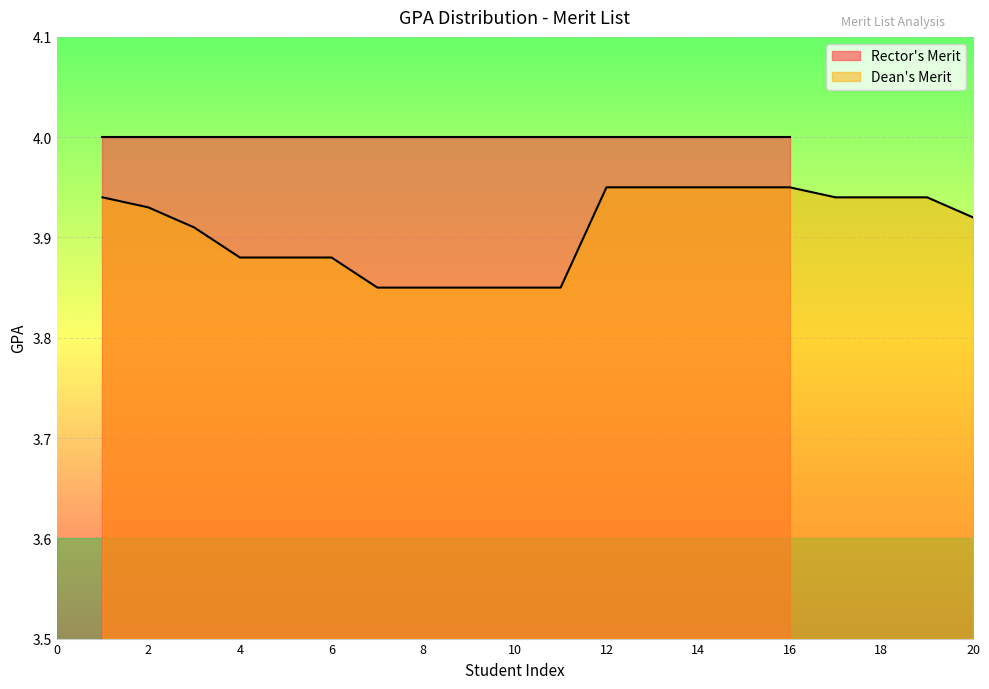

The chart shows a value of 3.9 at 7. True or false?

True